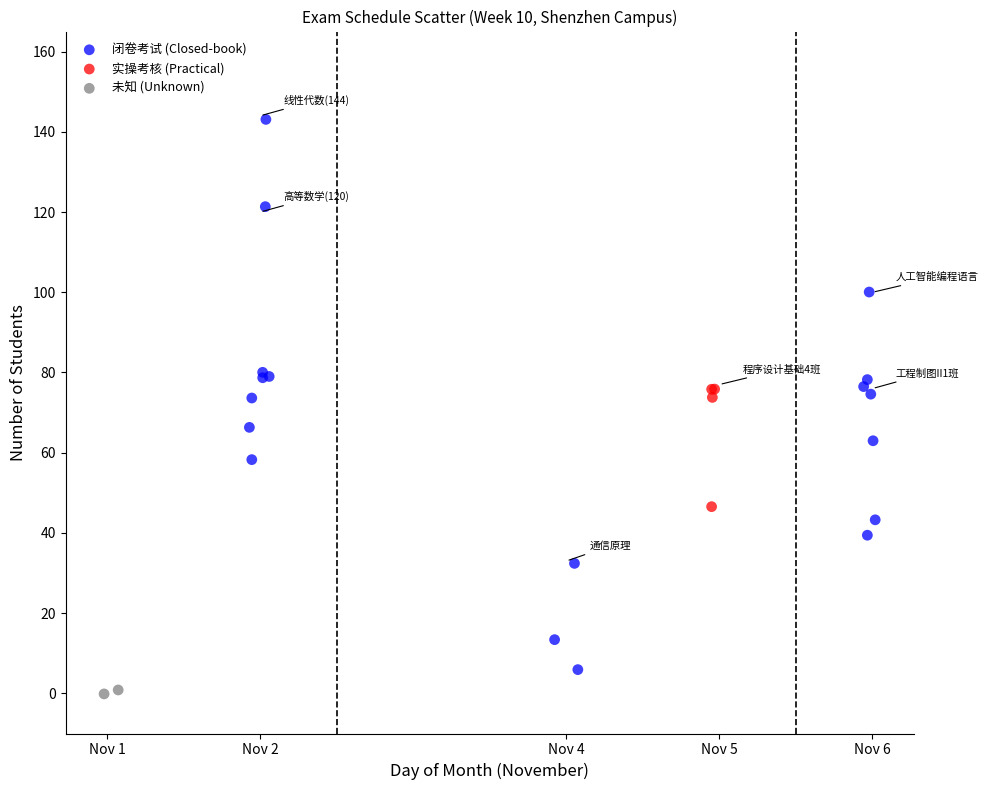

Which series reaches the maximum Y coordinate?

闭卷考试 (Closed-book)